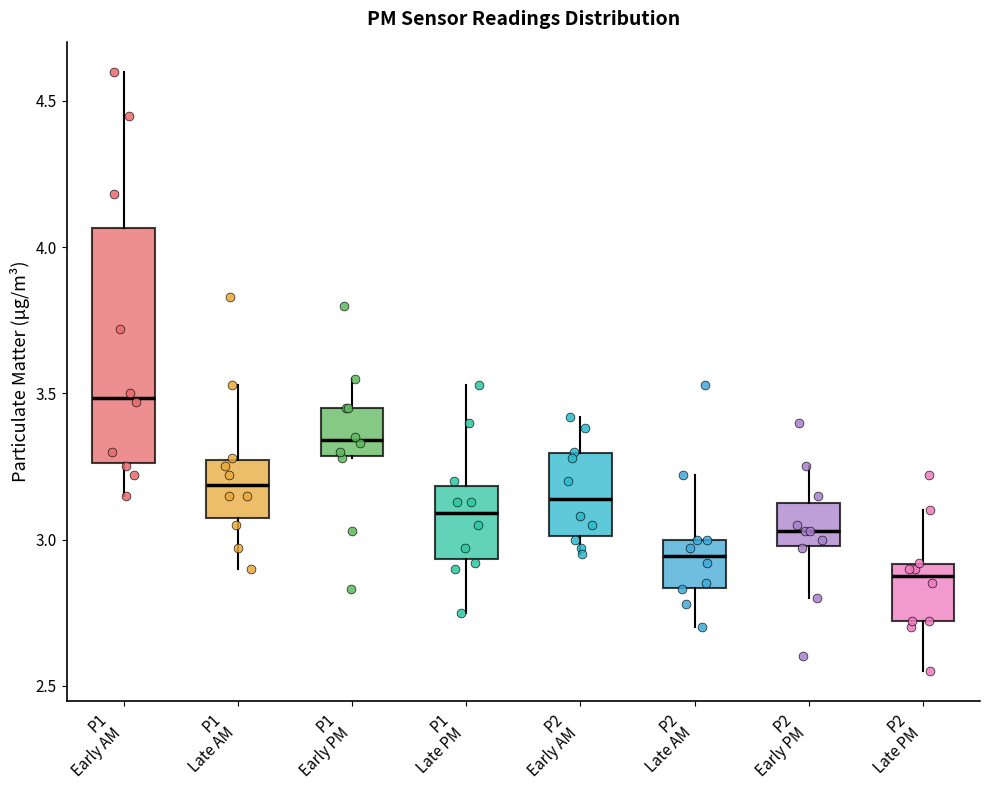

Which box's median line is the lowest?

P2 Late PM